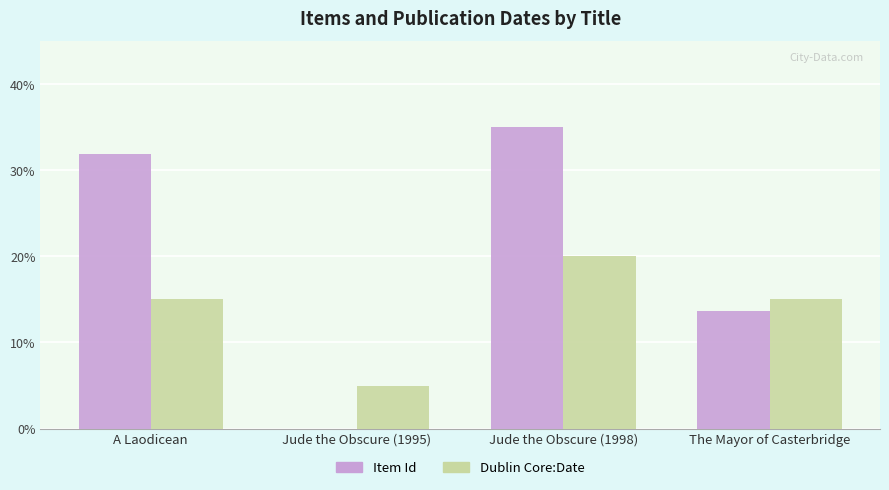

At which label does Dublin Core:Date reach its peak?

Jude the Obscure (1998)